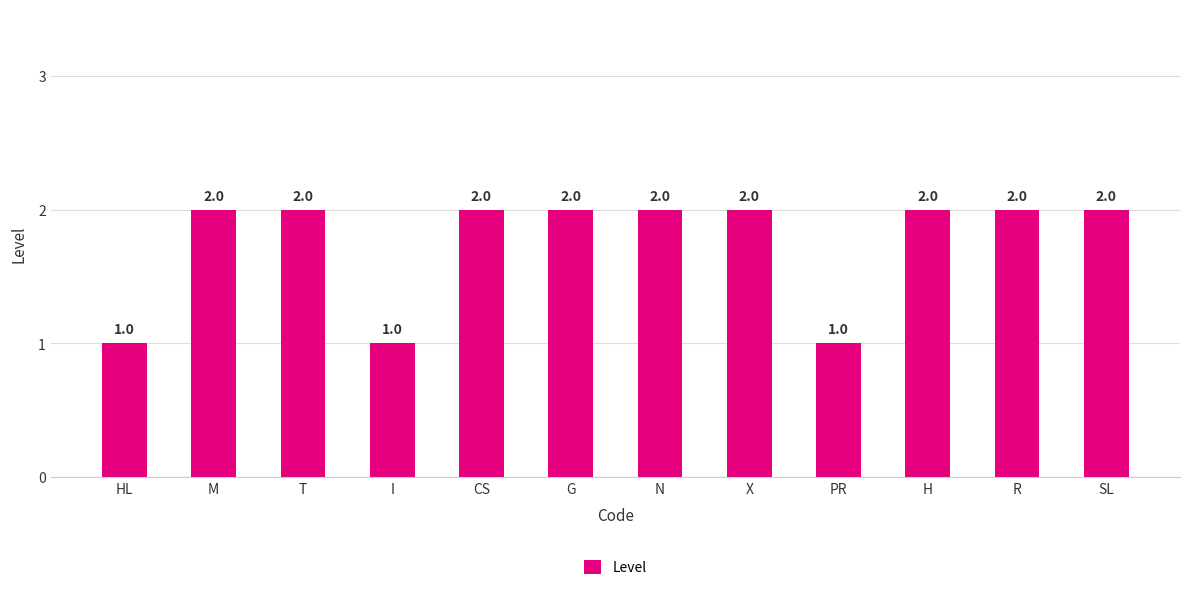

Approximately how many times larger is the value at HL compared to PR?

1.0